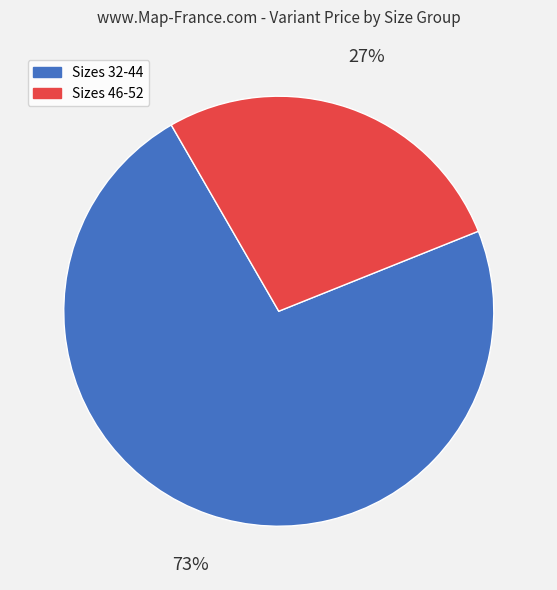

To the nearest percent, what is the average slice percentage?

50%